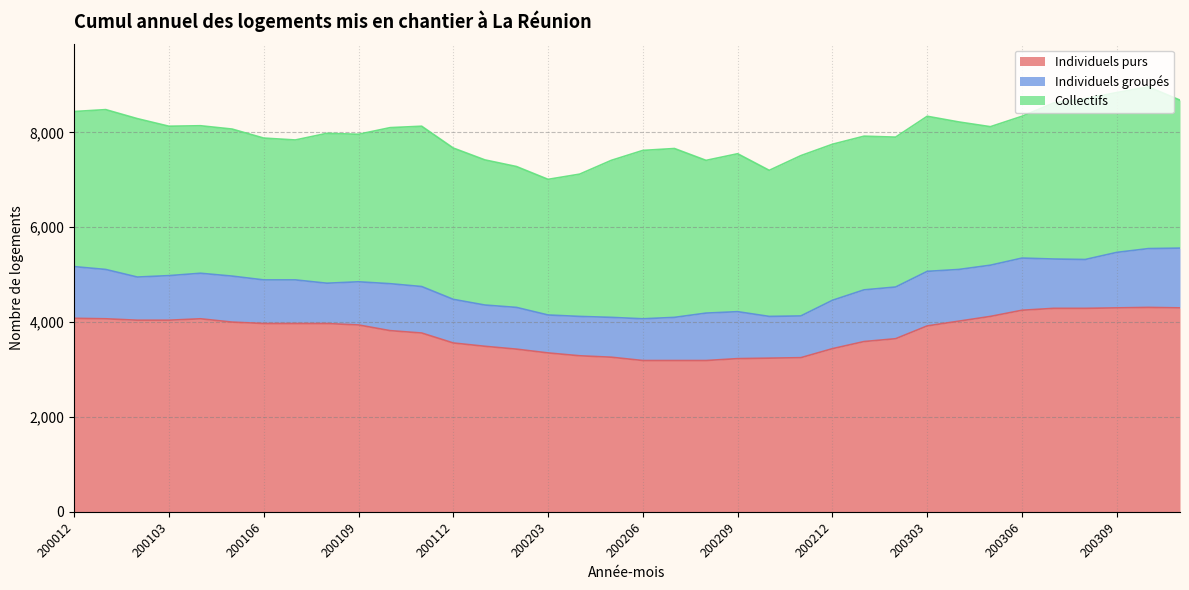

What is the value of the Individuels groupés point at the 4th from the left?

940